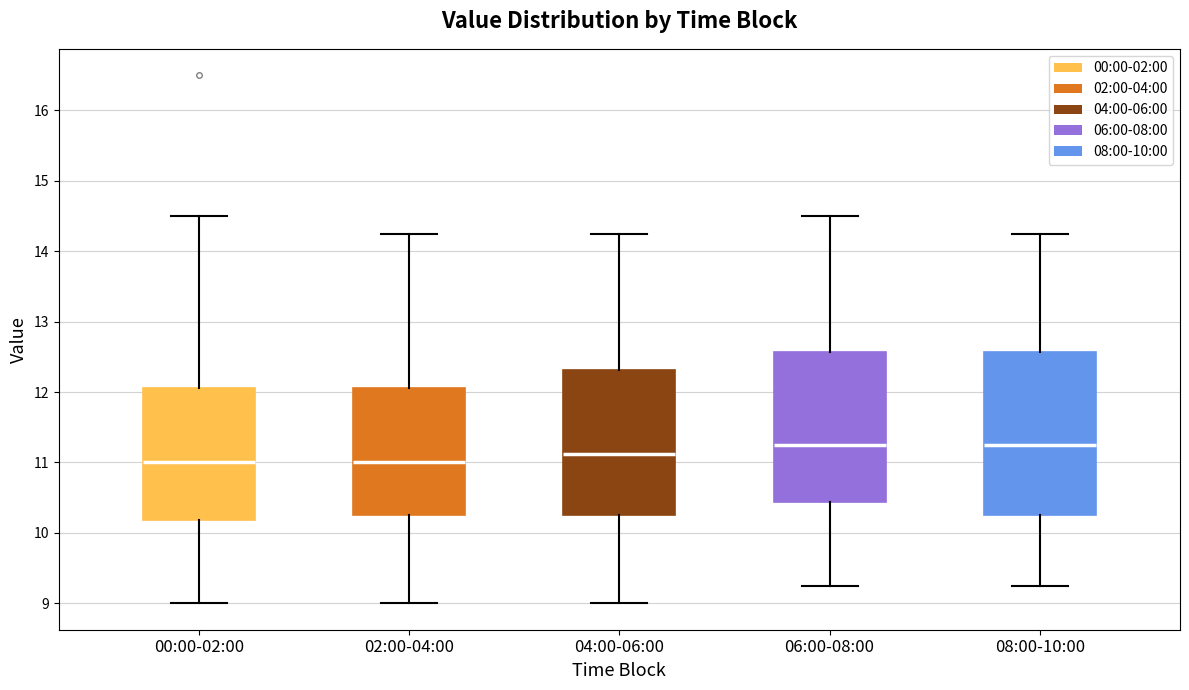

Reading left to right, read every box against the y-axis: the position of its median line, the range the box covers, and the ends of its whiskers. The values are not printed on the chart, so give them approximately, as read against the axis.

00:00-02:00: median 11.0, box 10.2 to 12.1, whiskers 9.0 to 14.5
02:00-04:00: median 11.0, box 10.3 to 12.1, whiskers 9.0 to 14.3
04:00-06:00: median 11.1, box 10.3 to 12.3, whiskers 9.0 to 14.3
06:00-08:00: median 11.3, box 10.4 to 12.6, whiskers 9.3 to 14.5
08:00-10:00: median 11.3, box 10.3 to 12.6, whiskers 9.3 to 14.3